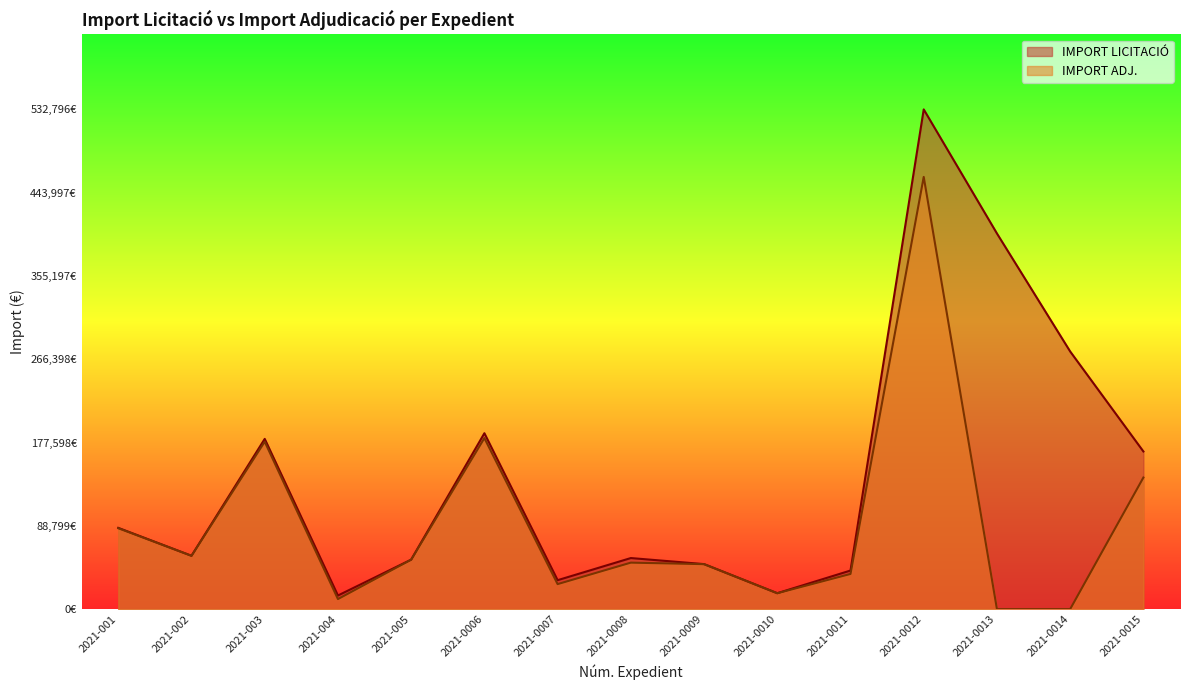

True or false: IMPORT LICITACIÓ has more than 0 points higher than both neighbors.

True